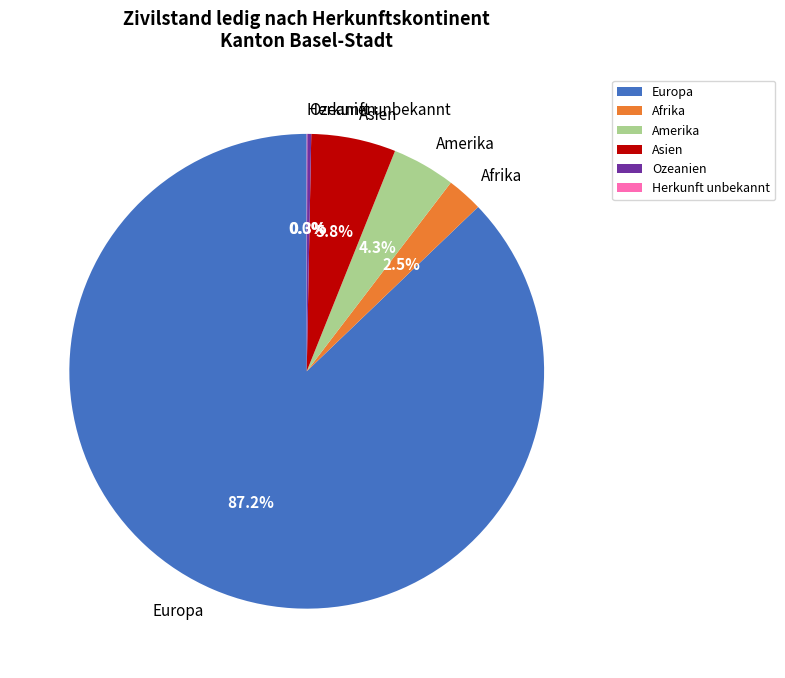

Which category has the biggest portion of the pie?

Europa